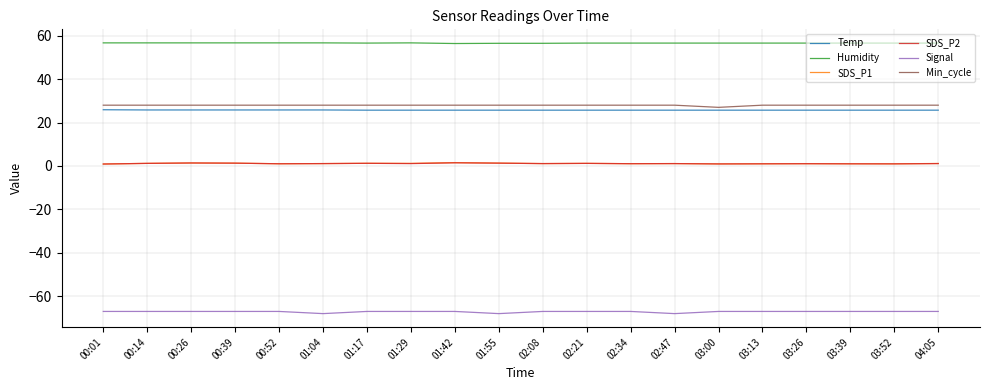

True or false: SDS_P2 and Temp cross at least once.

False